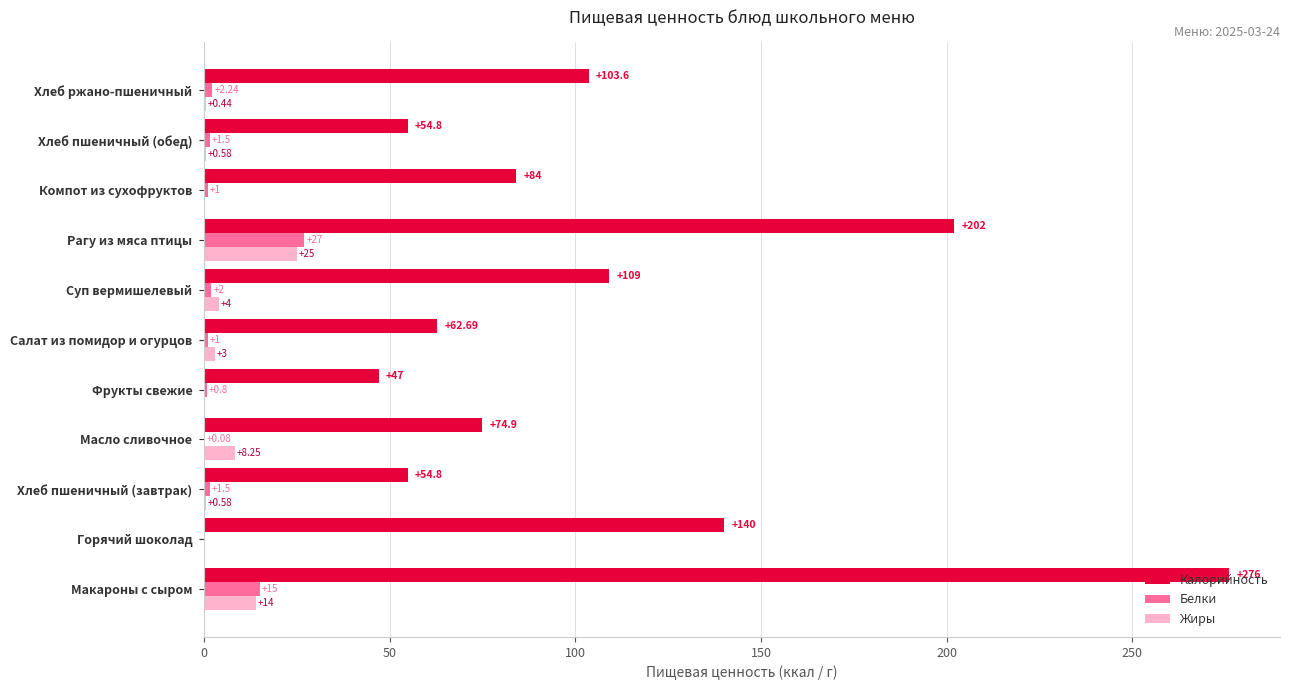

What is the average value of the Калорийность series?

109.9